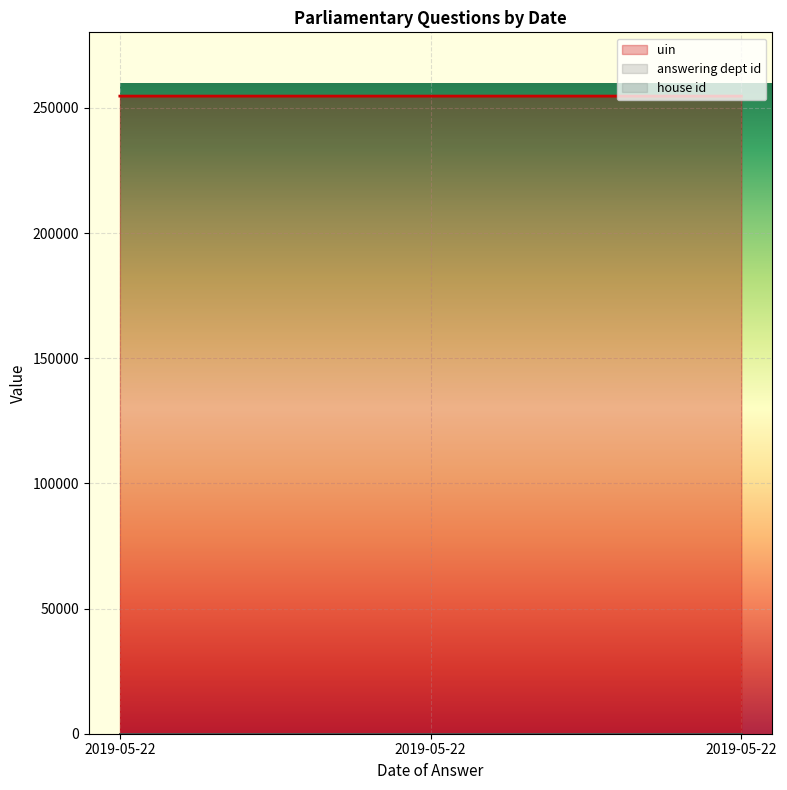

The value of uin at 2019-05-22 is 254746. True or false?

True